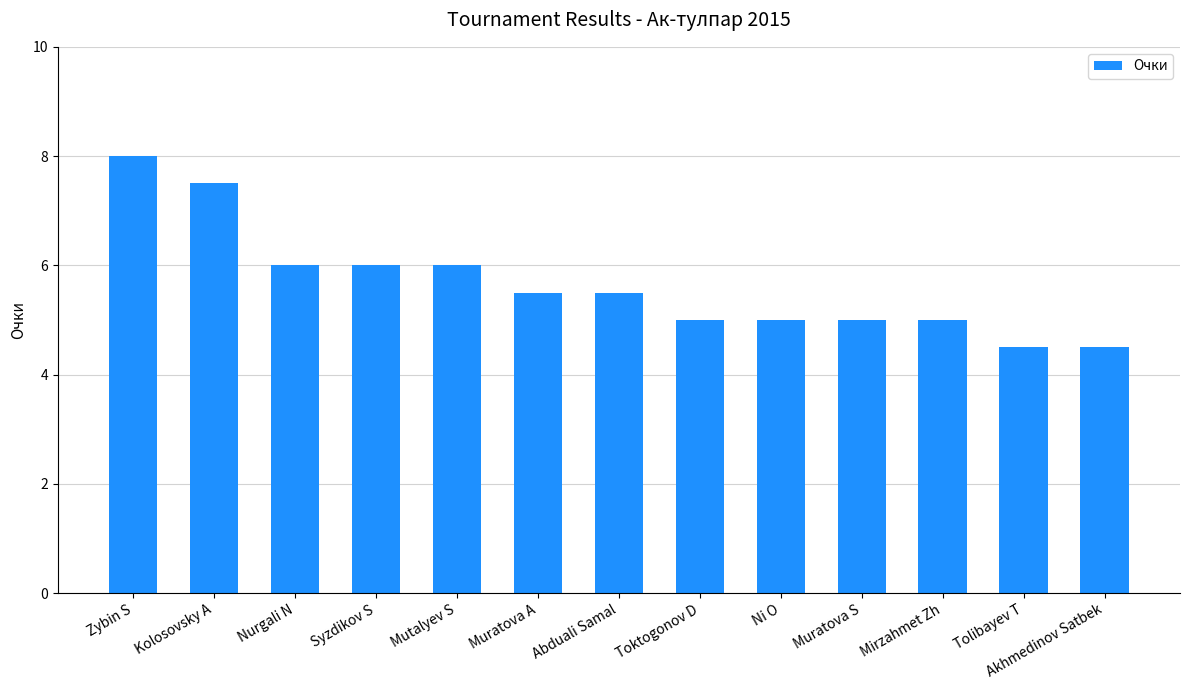

Are the bars grouped side by side (vs. stacked)?

No